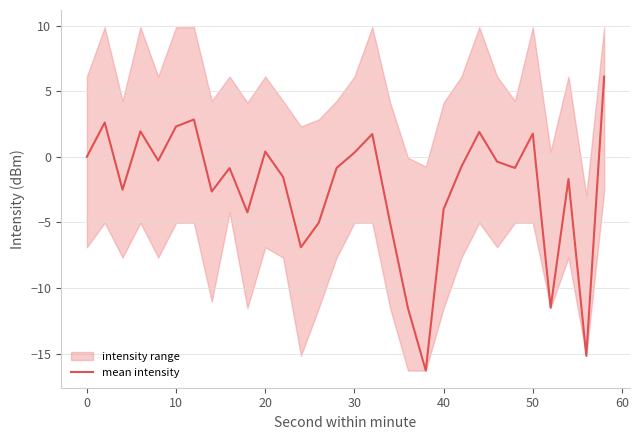

How many data points does each series have?

30